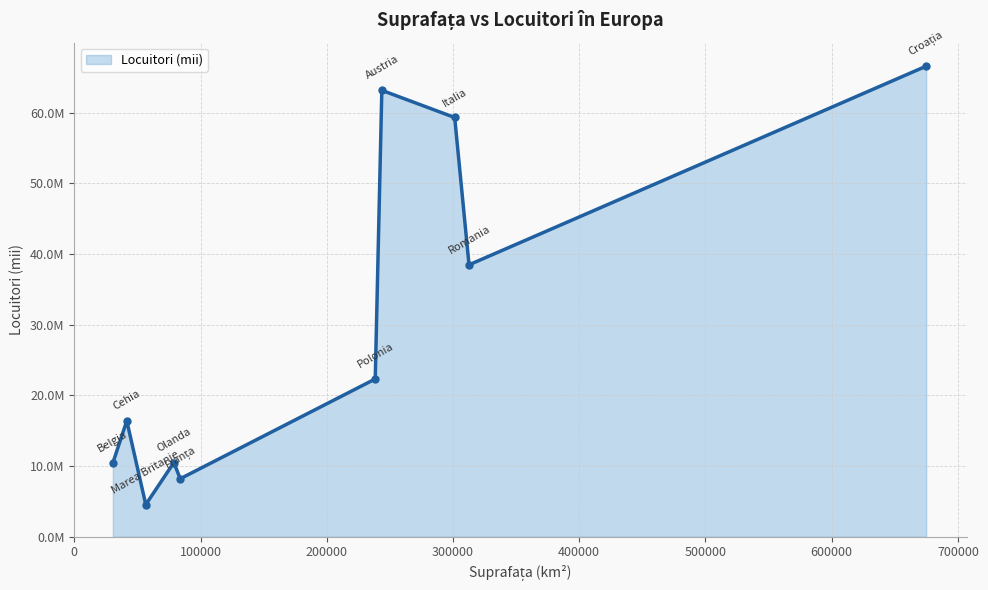

Is this an area chart (filled region under the line)?

Yes